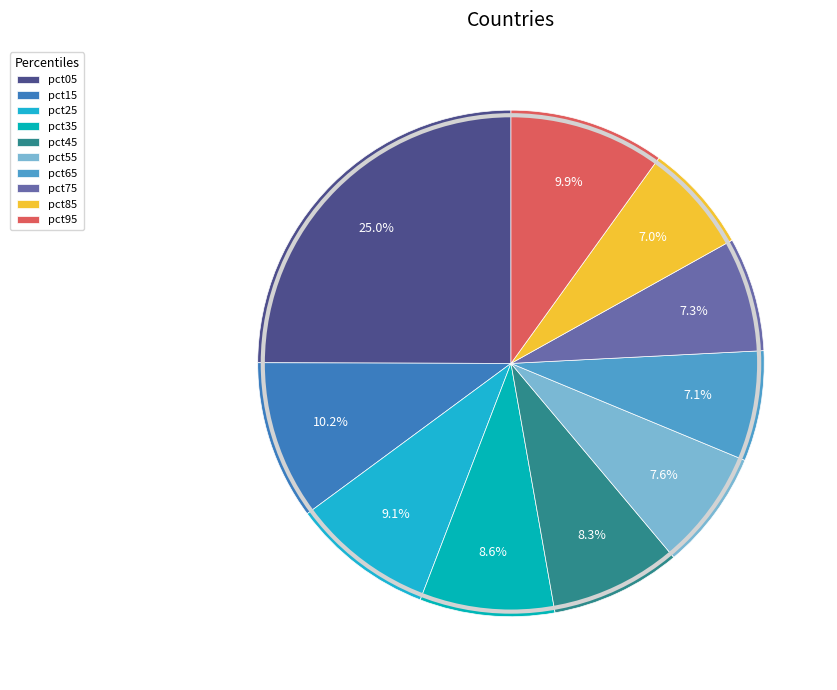

To the nearest percent, what portion does pct45 represent?

8%